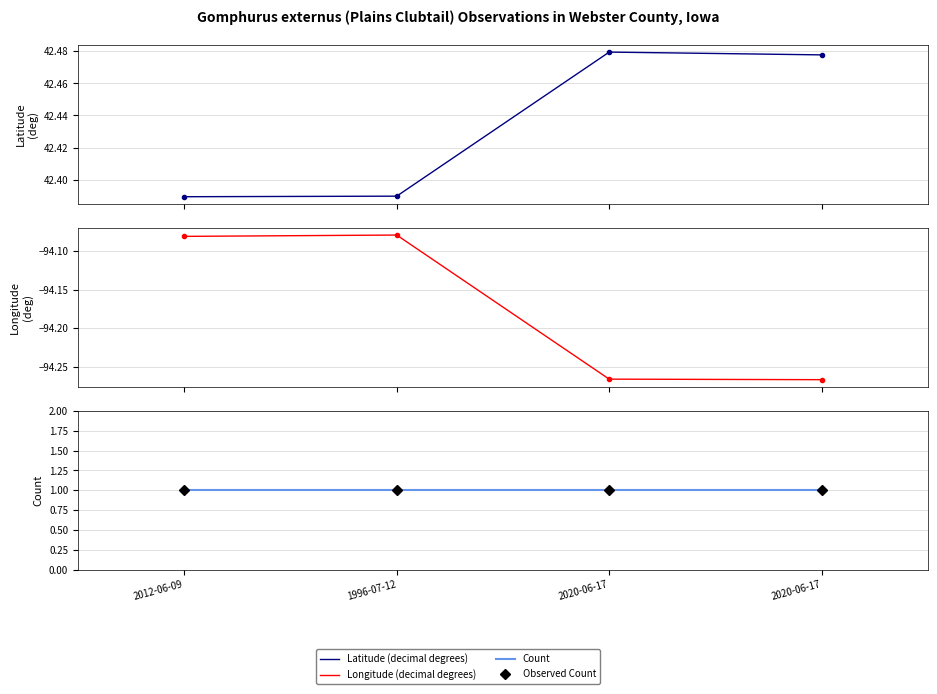

Rank the series by their maximum value, from highest to lowest.

Latitude, Count, Observed Count, Longitude